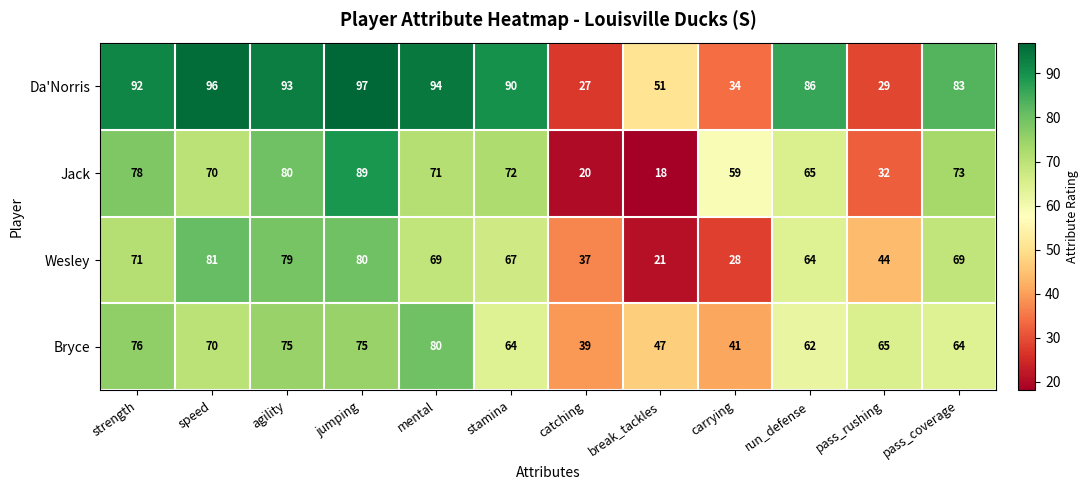

Which series changed the most between break_tackles and pass_rushing?

Wesley